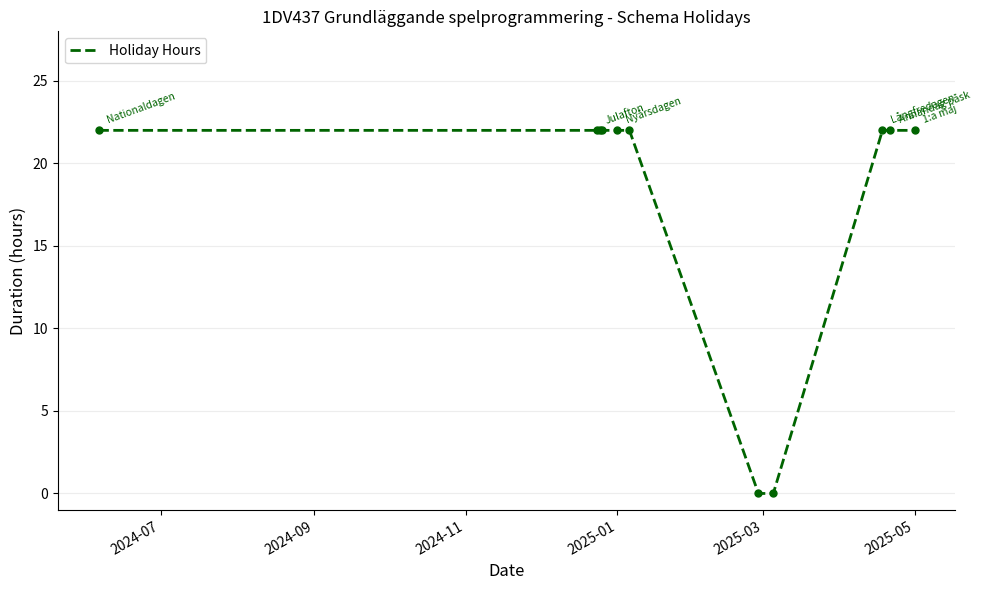

What is the maximum value shown in the chart?

22